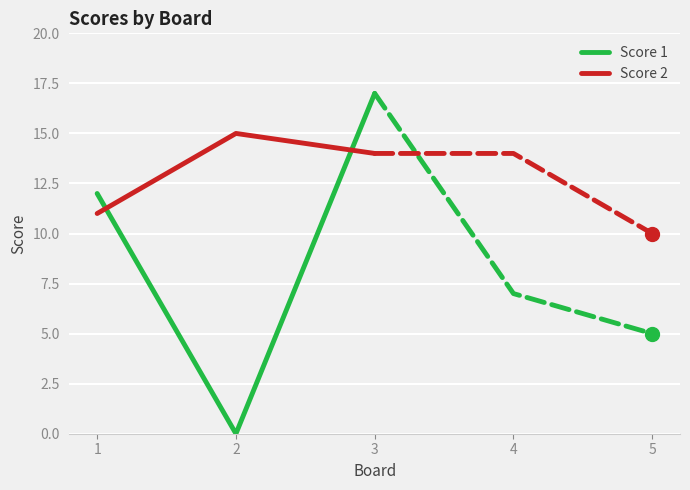

Is it true that Score 1 equals 17 at 3?

True